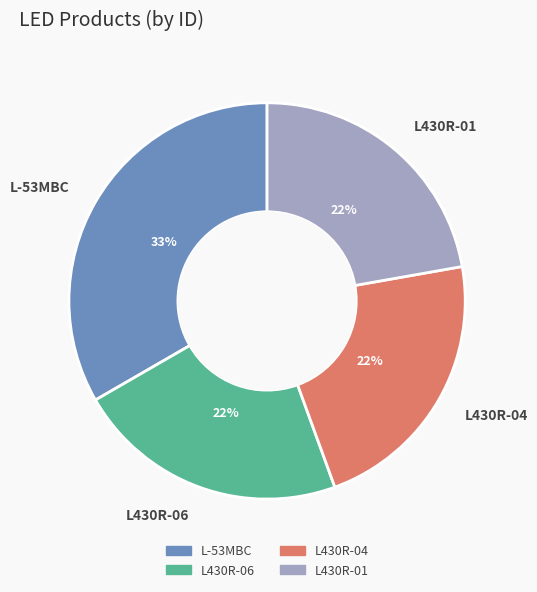

Approximately how many times larger is the value at L-53MBC compared to L430R-01?

1.5